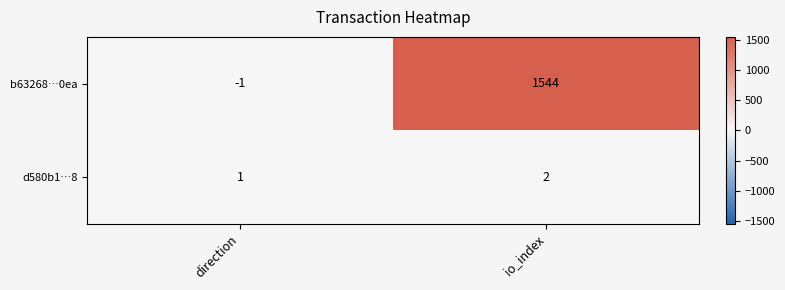

List the series in order of their overall mean, lowest first.

d580b1…8, b63268…0ea